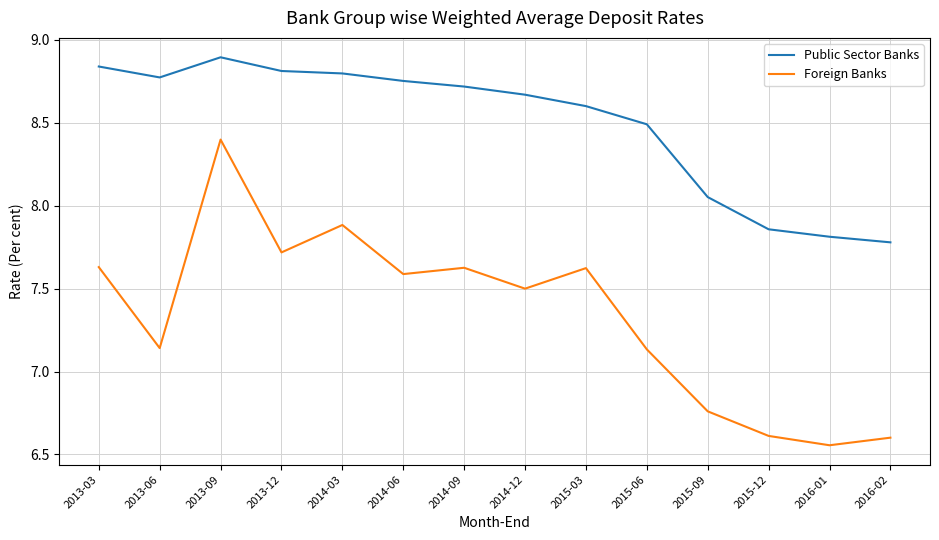

What position from the left is 2016-01?

13